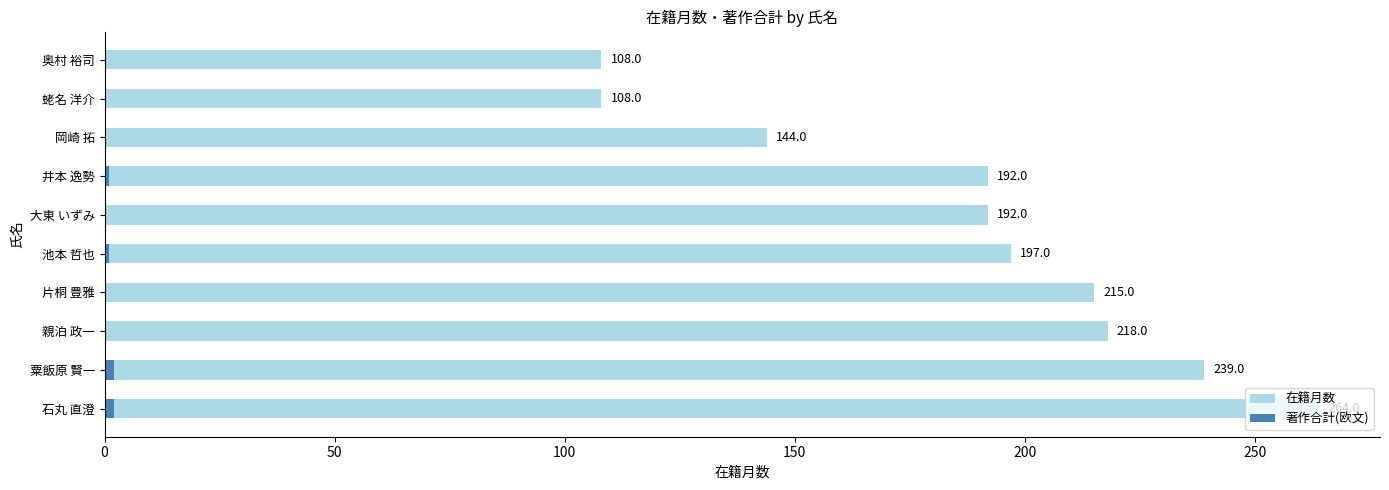

Count the 著作合計(欧文) values in the range 0 to 1.

8